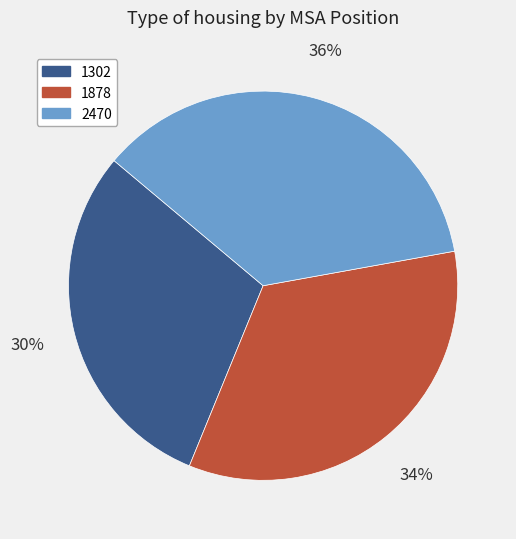

Rank the categories by value from lowest to highest.

1302, 1878, 2470